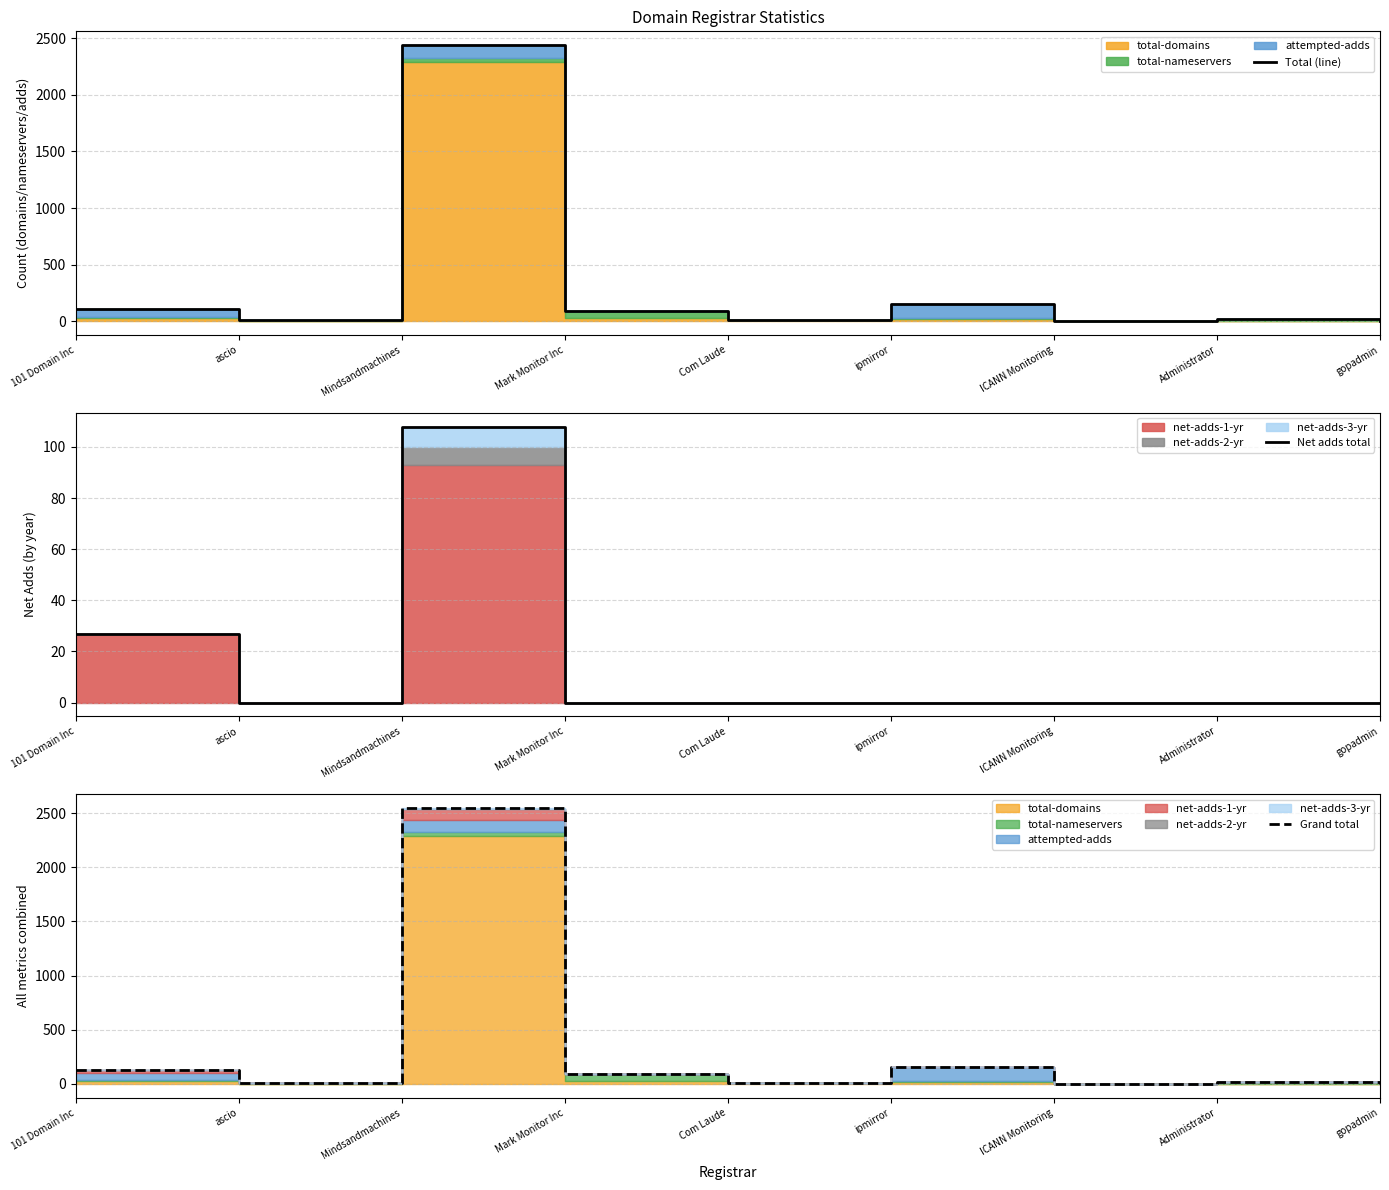

Reading left to right, list all the values displayed in this chart.

Total (line): 103	10	2440	90	9	153	0	16	1
Net adds total: 27	0	108	0	0	0	0	0	0
Grand total: 130	10	2548	90	9	153	0	16	1